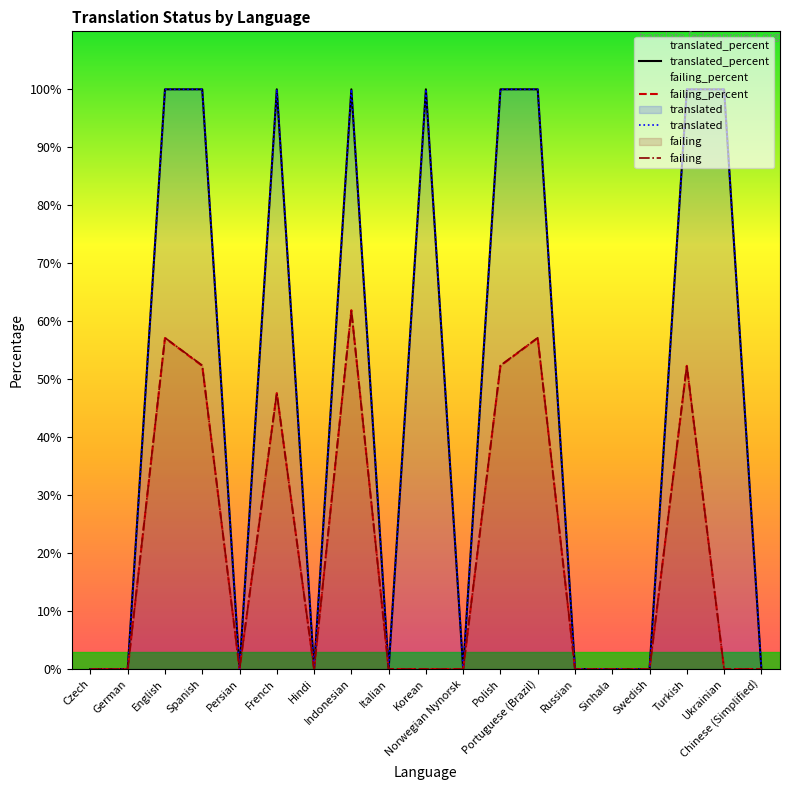

Which label corresponds to the largest value in the chart?

English